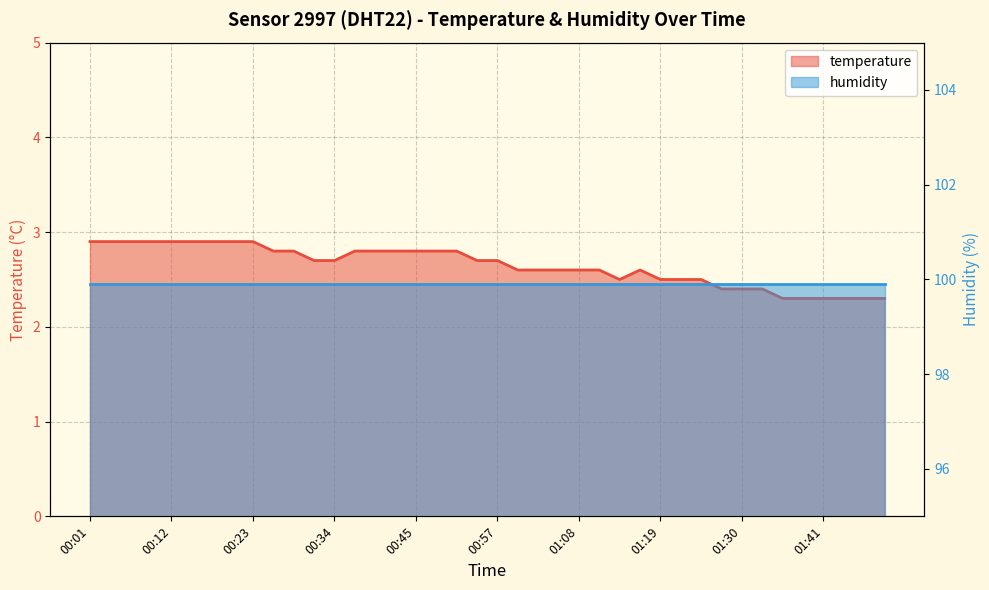

At which category does the chart reach its minimum across all series?

01:36